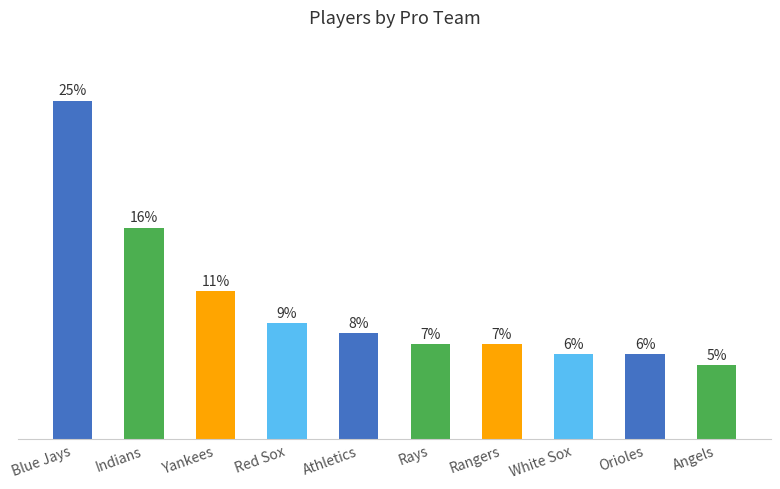

Which has a higher value, Orioles or Athletics?

Athletics